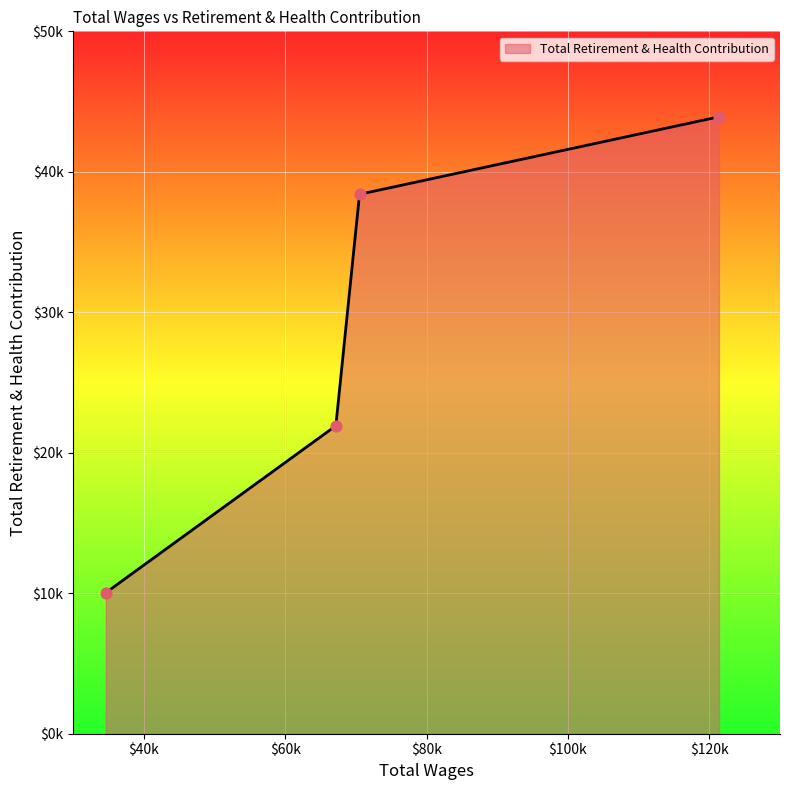

Does the chart have visible grid lines?

Yes